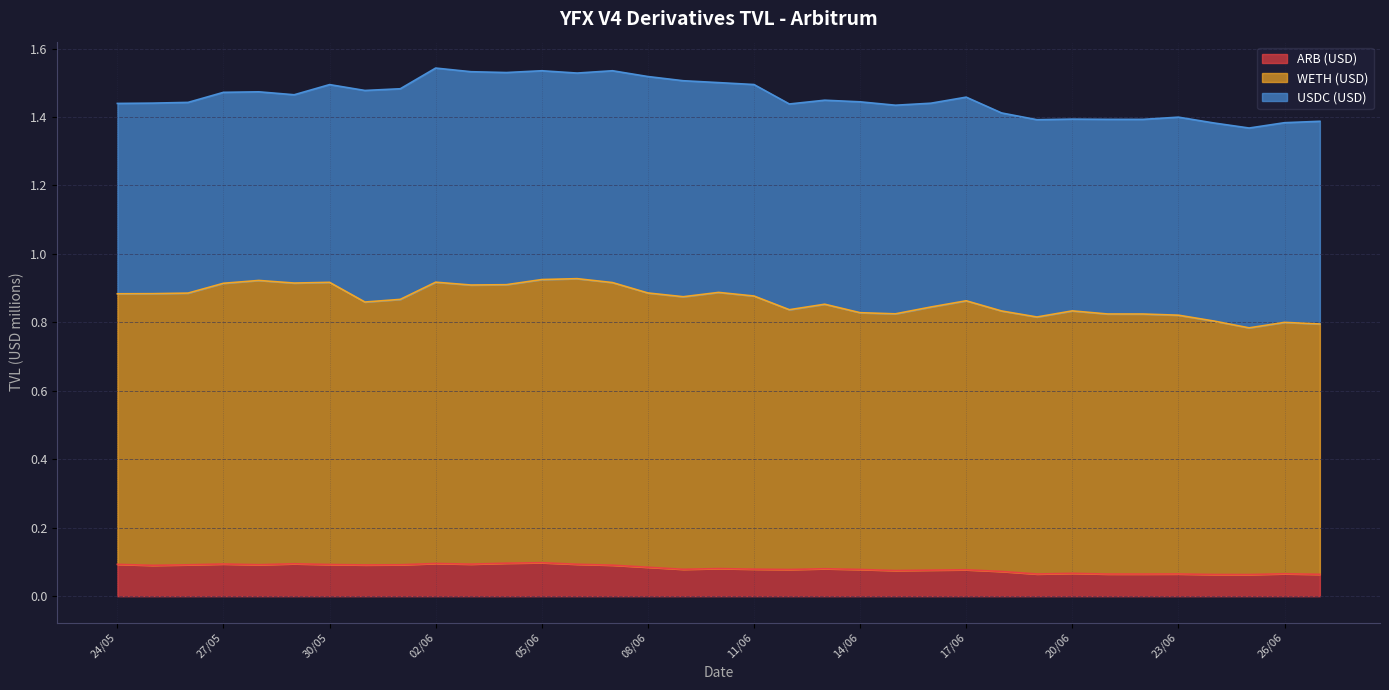

What position from the left is 28/05?

5